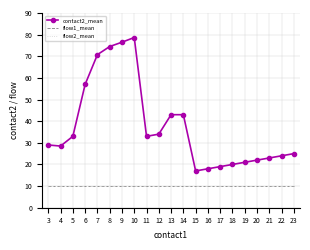

Is it true that flow1_mean equals 15.7 at 16?

False